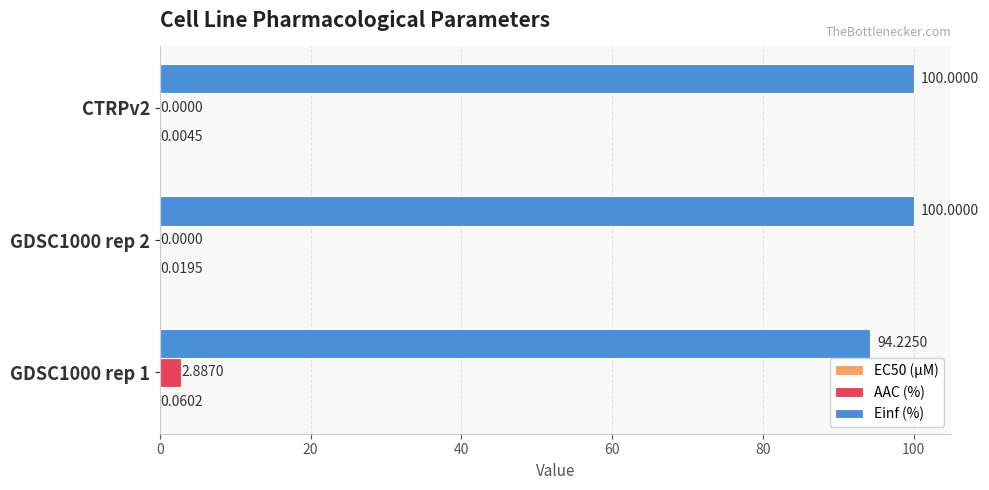

Which series changed the most between GDSC1000 rep 1 and CTRPv2?

Einf (%)